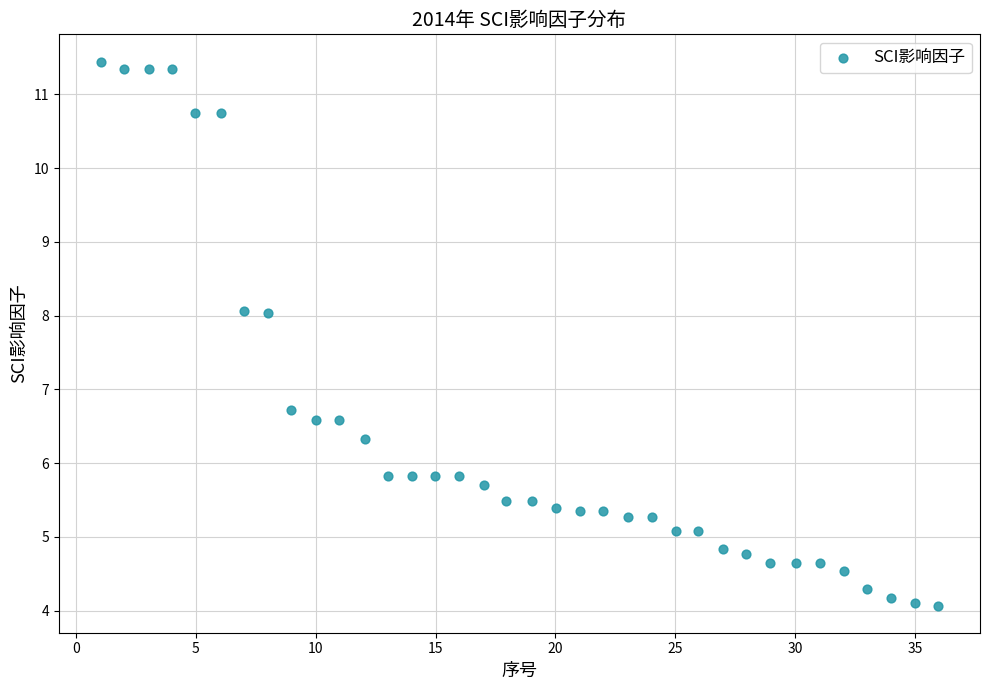

What is the range of X values (max minus min)?

34.9